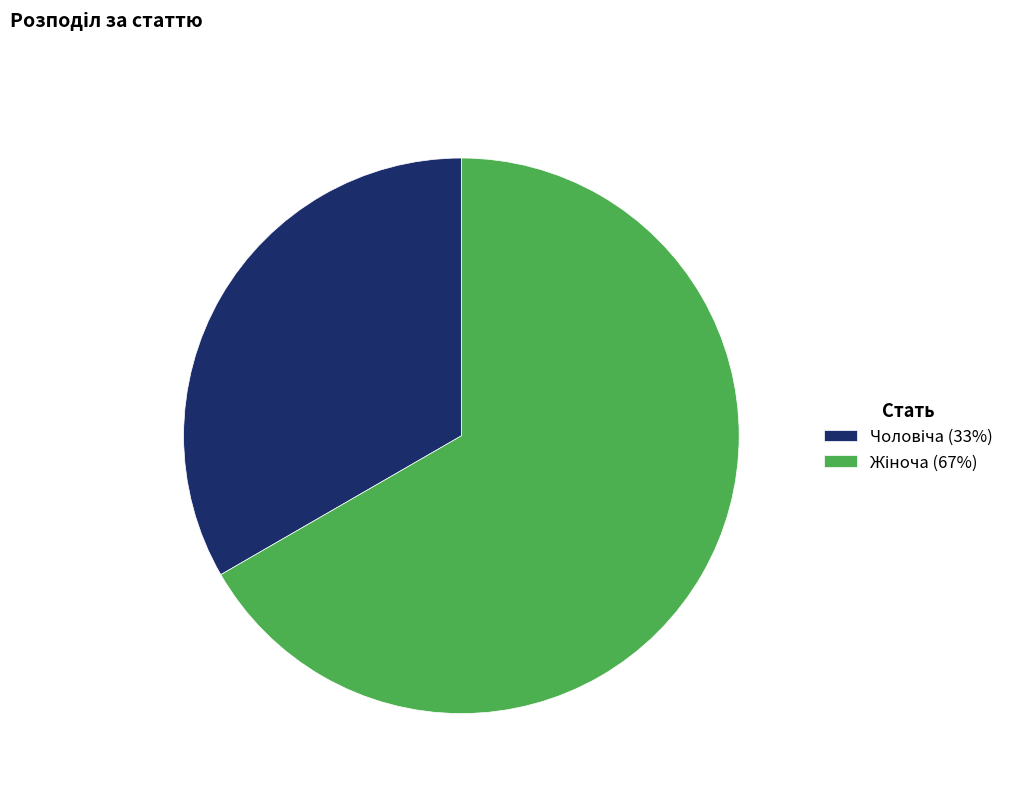

Is there a majority slice in this chart?

Yes